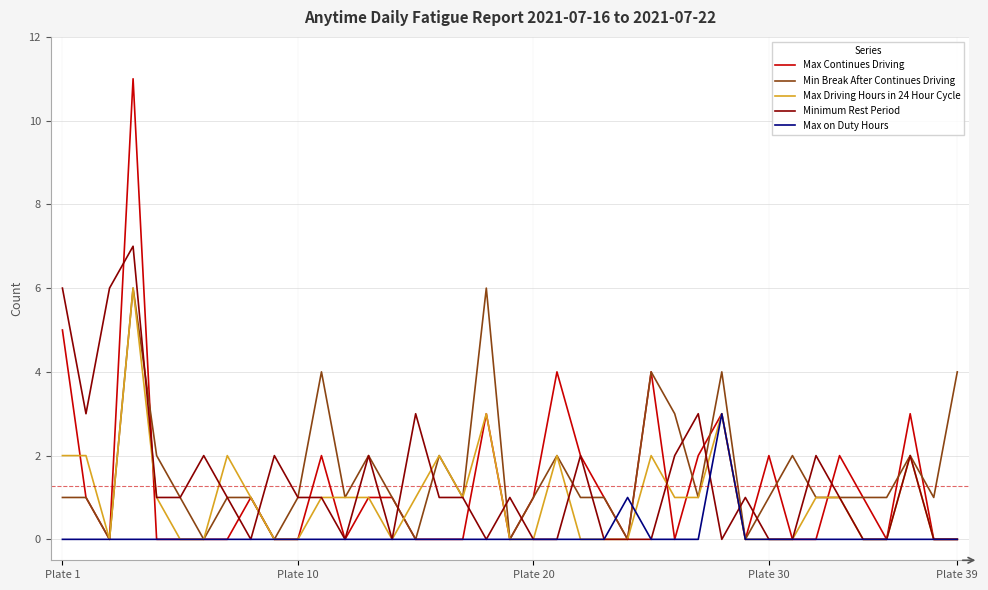

What is the highest value of the Min Break After Continues Driving series?

6